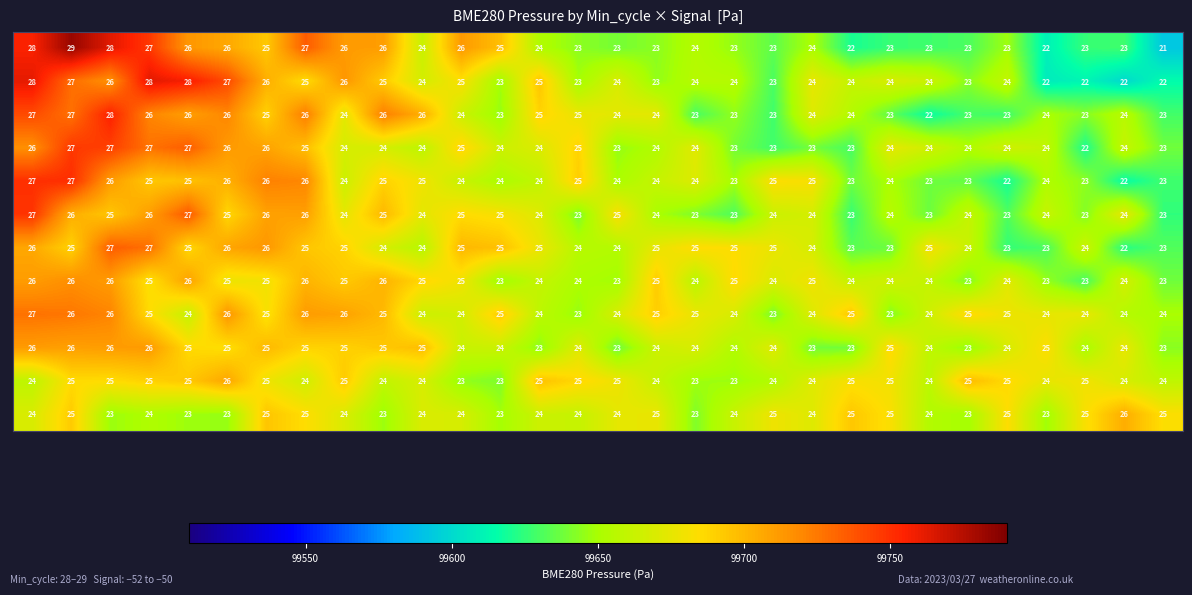

Count the number of data series in this chart.

12